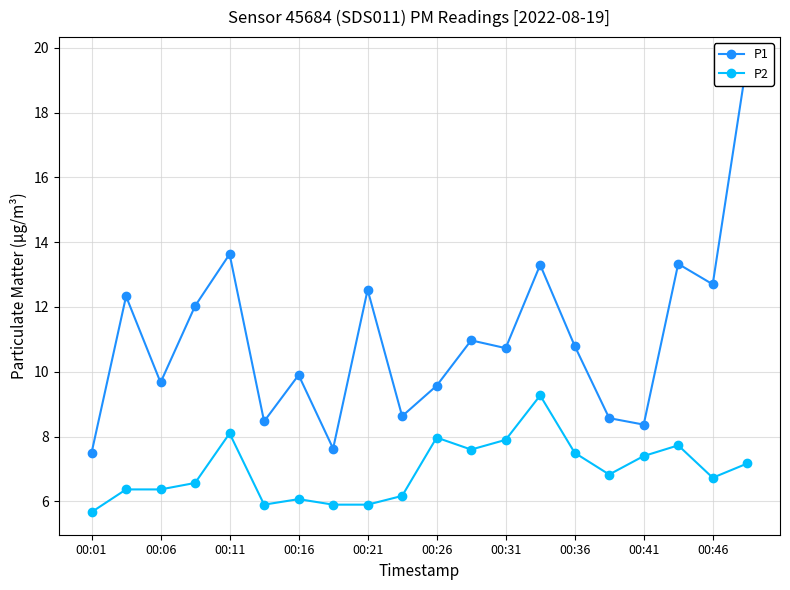

What is the lowest value of the P1 series?

7.5